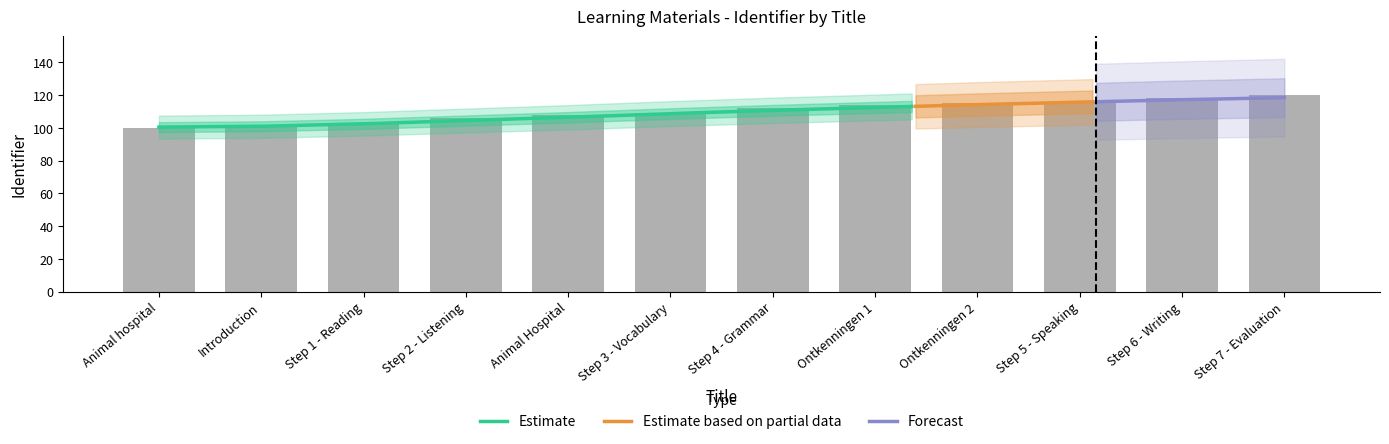

Rank the categories by value from highest to lowest.

Step 7 - Evaluation, Step 6 - Writing, Step 5 - Speaking, Ontkenningen 2, Ontkenningen 1, Step 4 - Grammar, Step 3 - Vocabulary, Animal Hospital, Step 2 - Listening, Step 1 - Reading, Introduction, Animal hospital